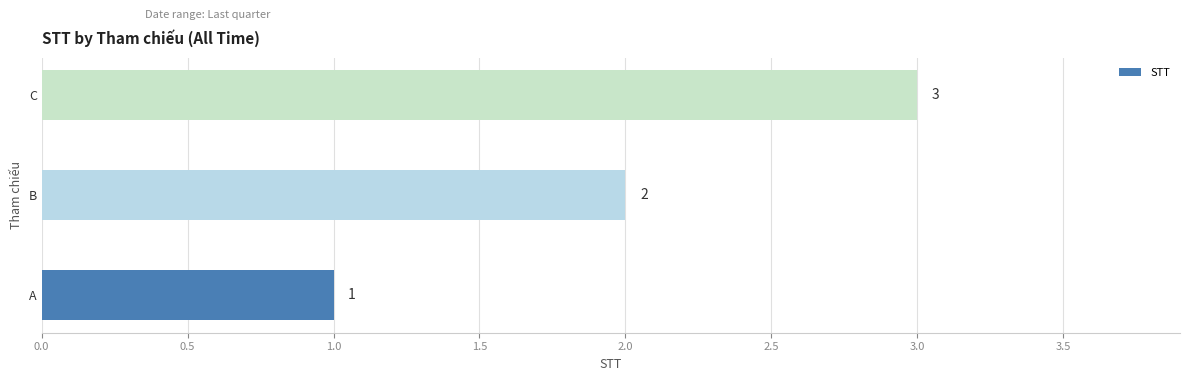

Rank the categories by value from highest to lowest.

C, B, A